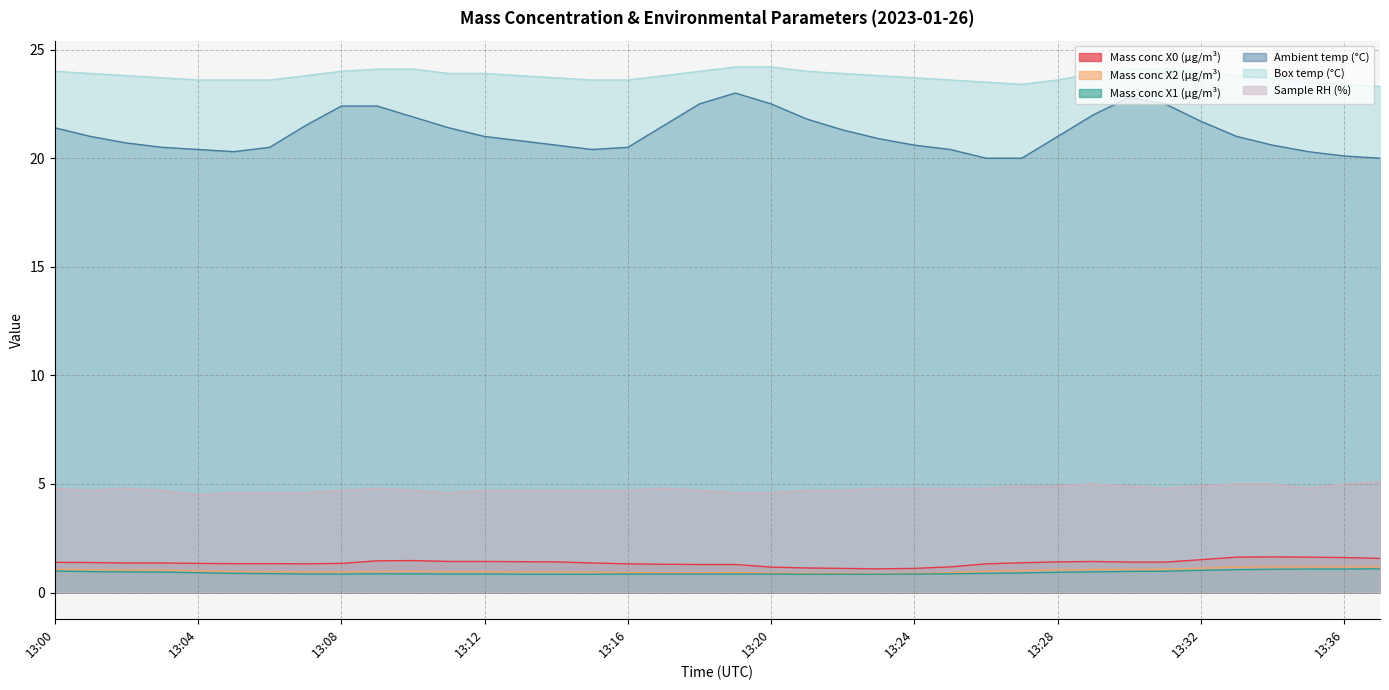

The Mass conc X0 (μg/m³) series shows 1.3 at 13:07. True or false?

True